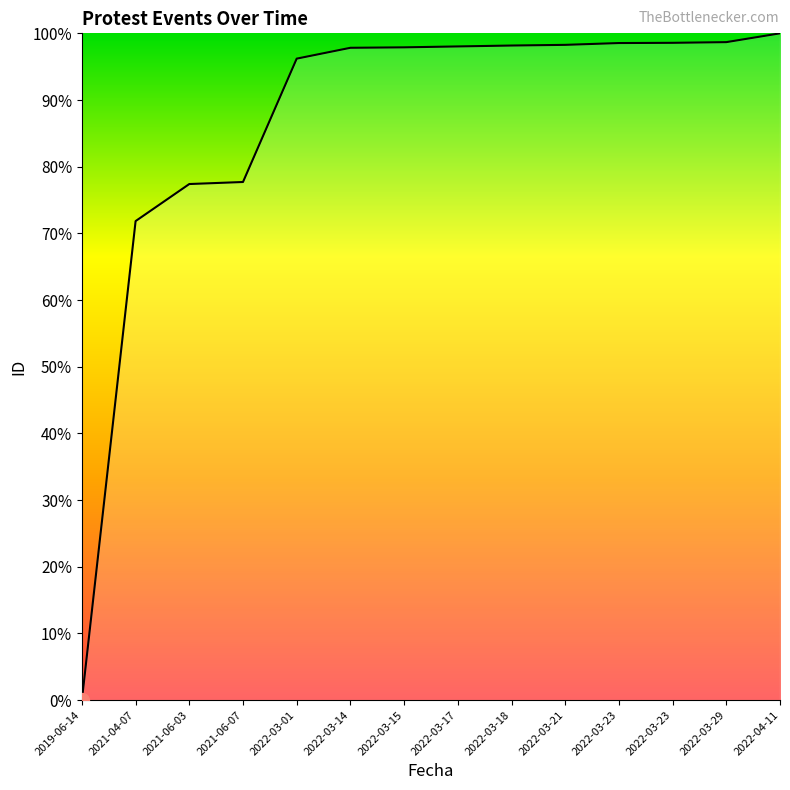

Does the chart display data point markers on the line(s)?

No